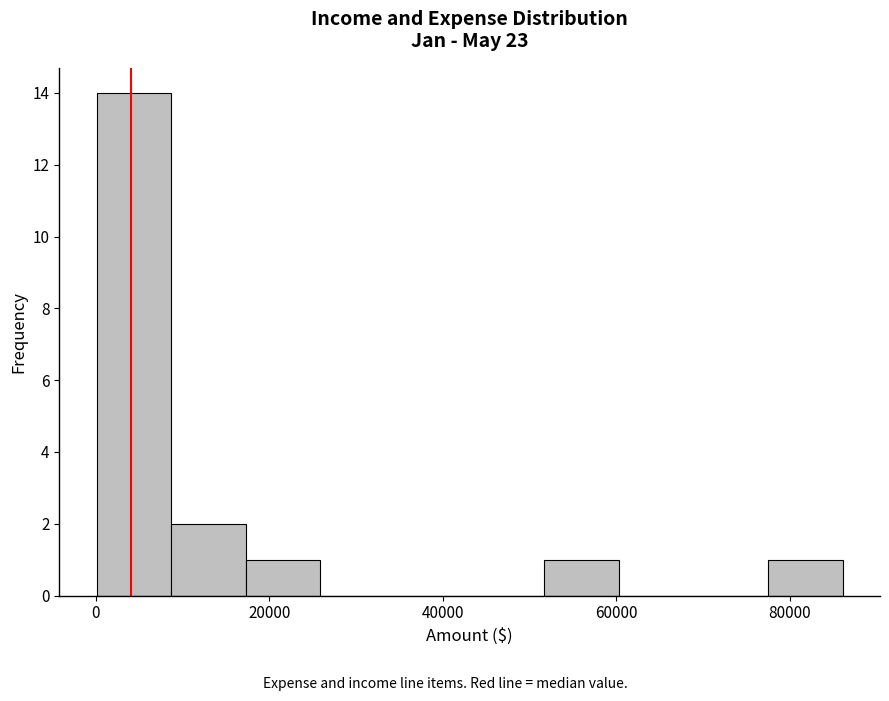

Reading left to right, list every bar in this chart as the range it spans on the x-axis followed by its height. Neither the bar edges nor the heights are printed on the chart, so give them approximately, as read against the axes.

0 to 8000: 14
8000 to 18000: 2
18000 to 26000: 1
26000 to 34000: 0
34000 to 44000: 0
44000 to 52000: 0
52000 to 60000: 1
60000 to 68000: 0
68000 to 78000: 0
78000 to 86000: 1